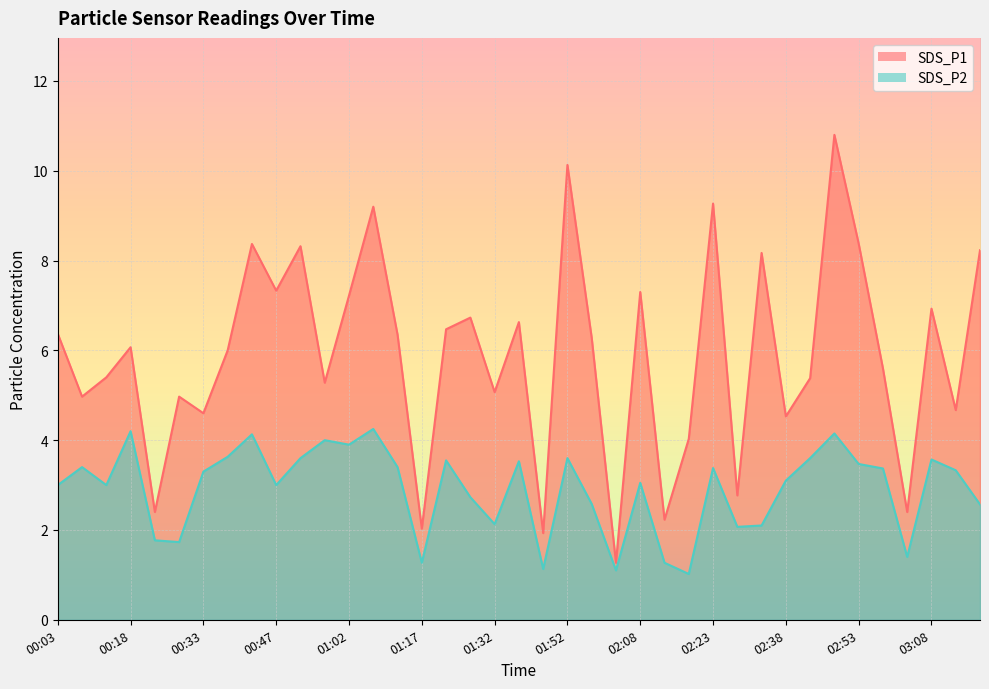

What is the difference between the highest and lowest values at 01:12?

2.9